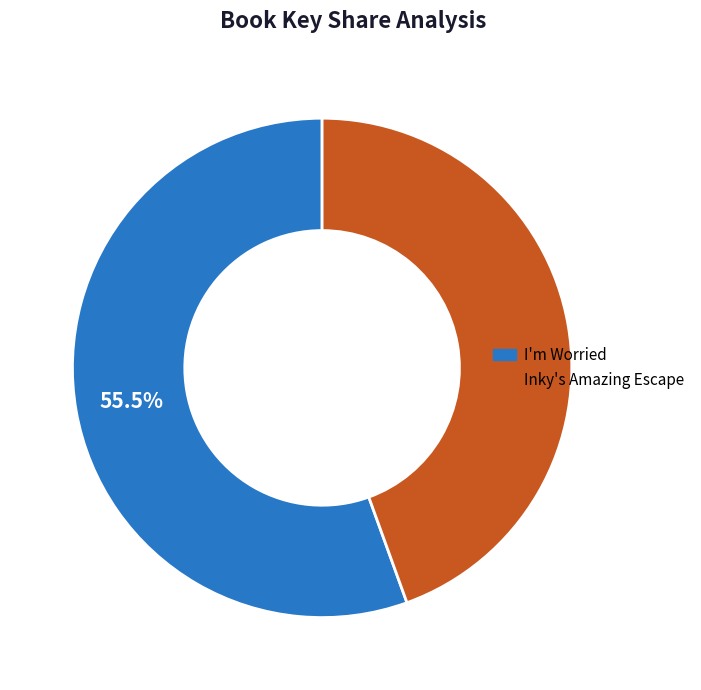

How many segments does this pie chart have?

2